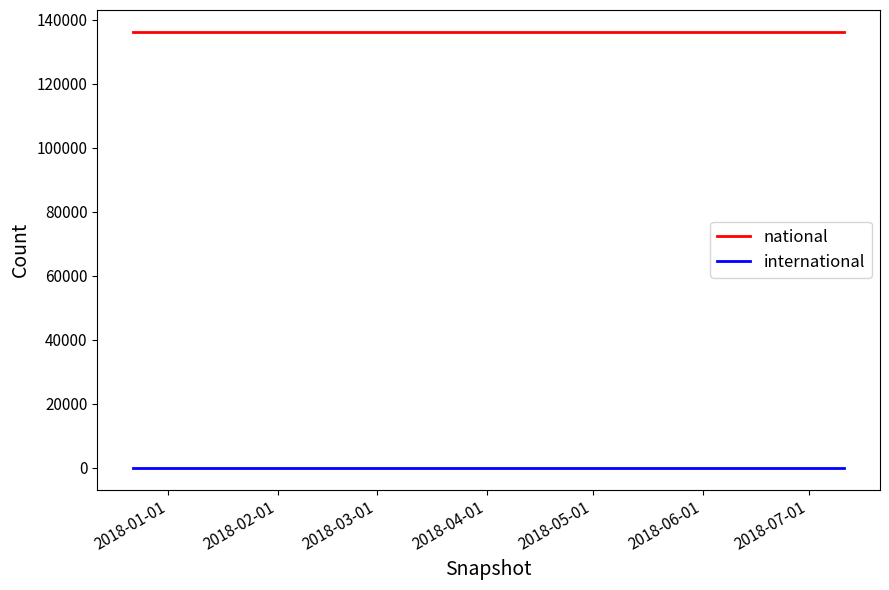

Which series has the largest total across all categories?

national